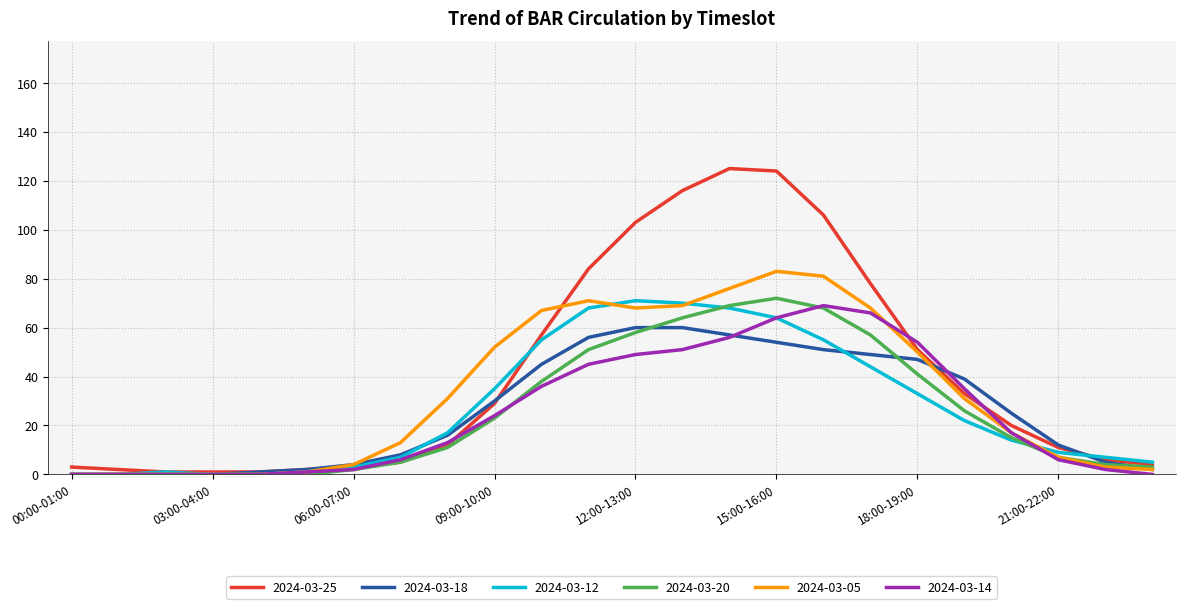

Which series has the largest range (max minus min)?

2024-03-25